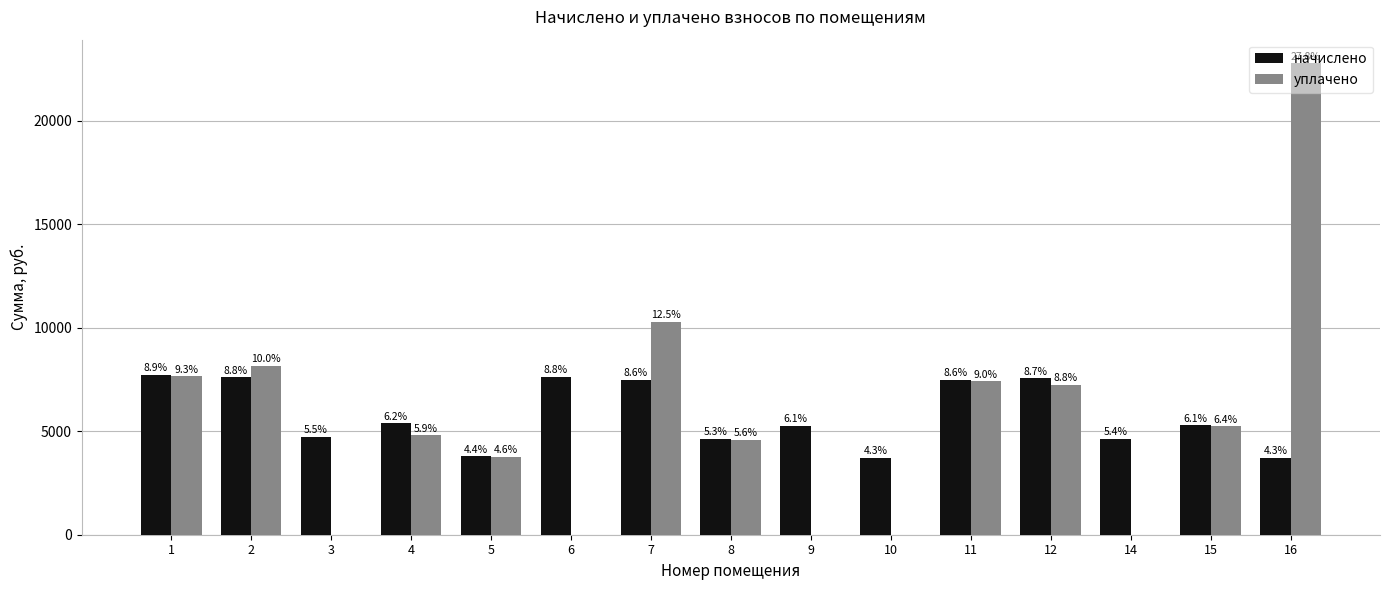

Are the bars horizontal?

No